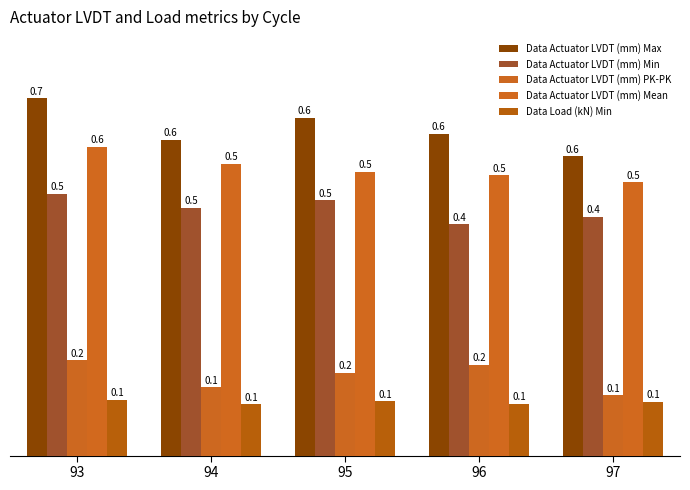

What is the total value across all series at 95?

1.9